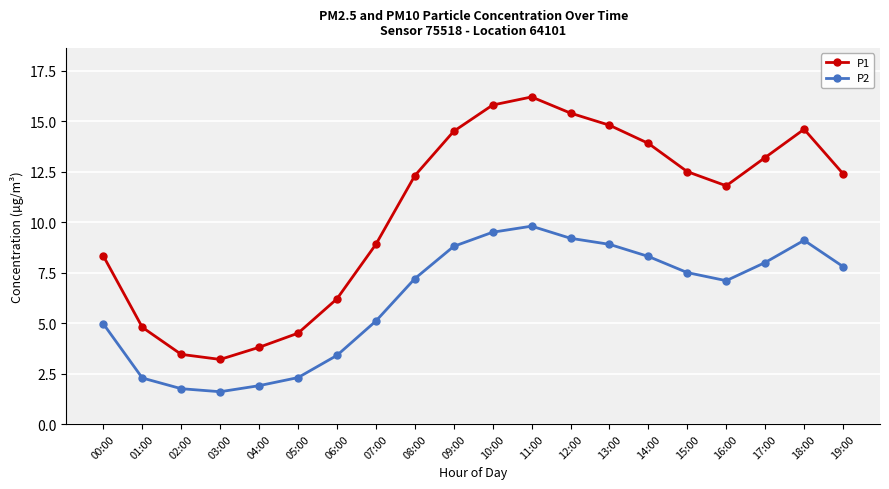

Where is the first local minimum for P1?

03:00